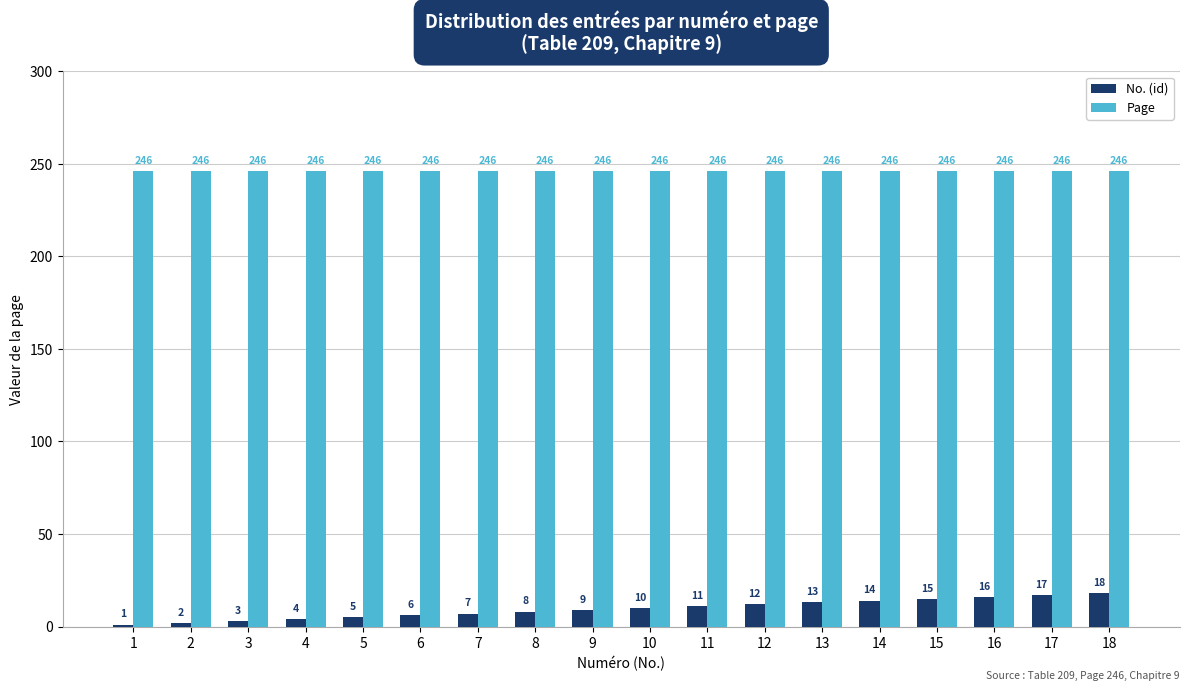

What are all the series names shown in the legend?

No. (id), Page